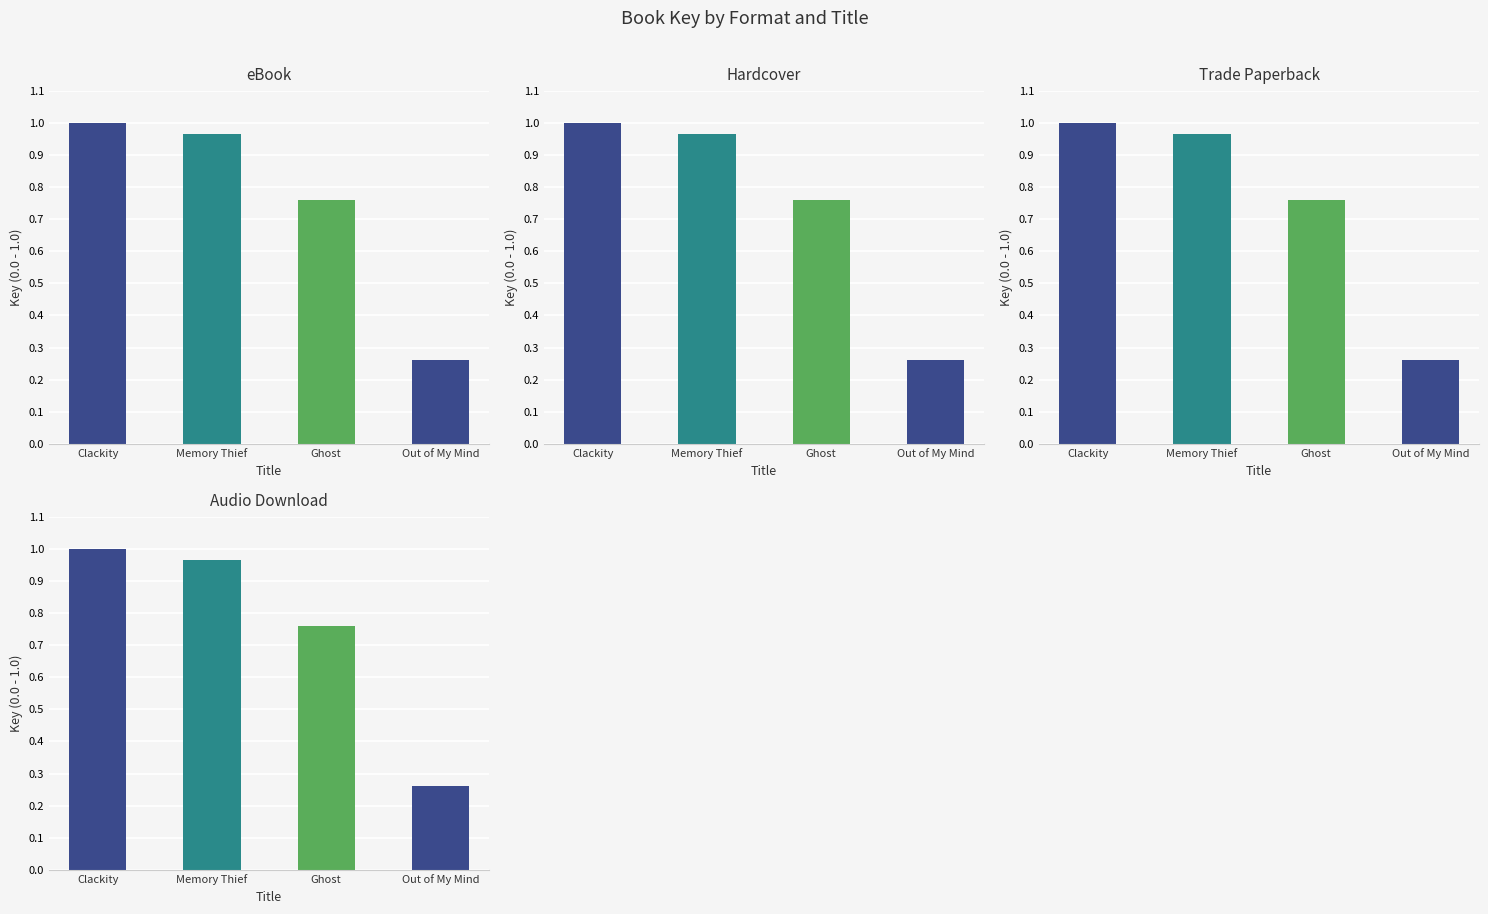

At how many categories does at least one series exceed 0?

4